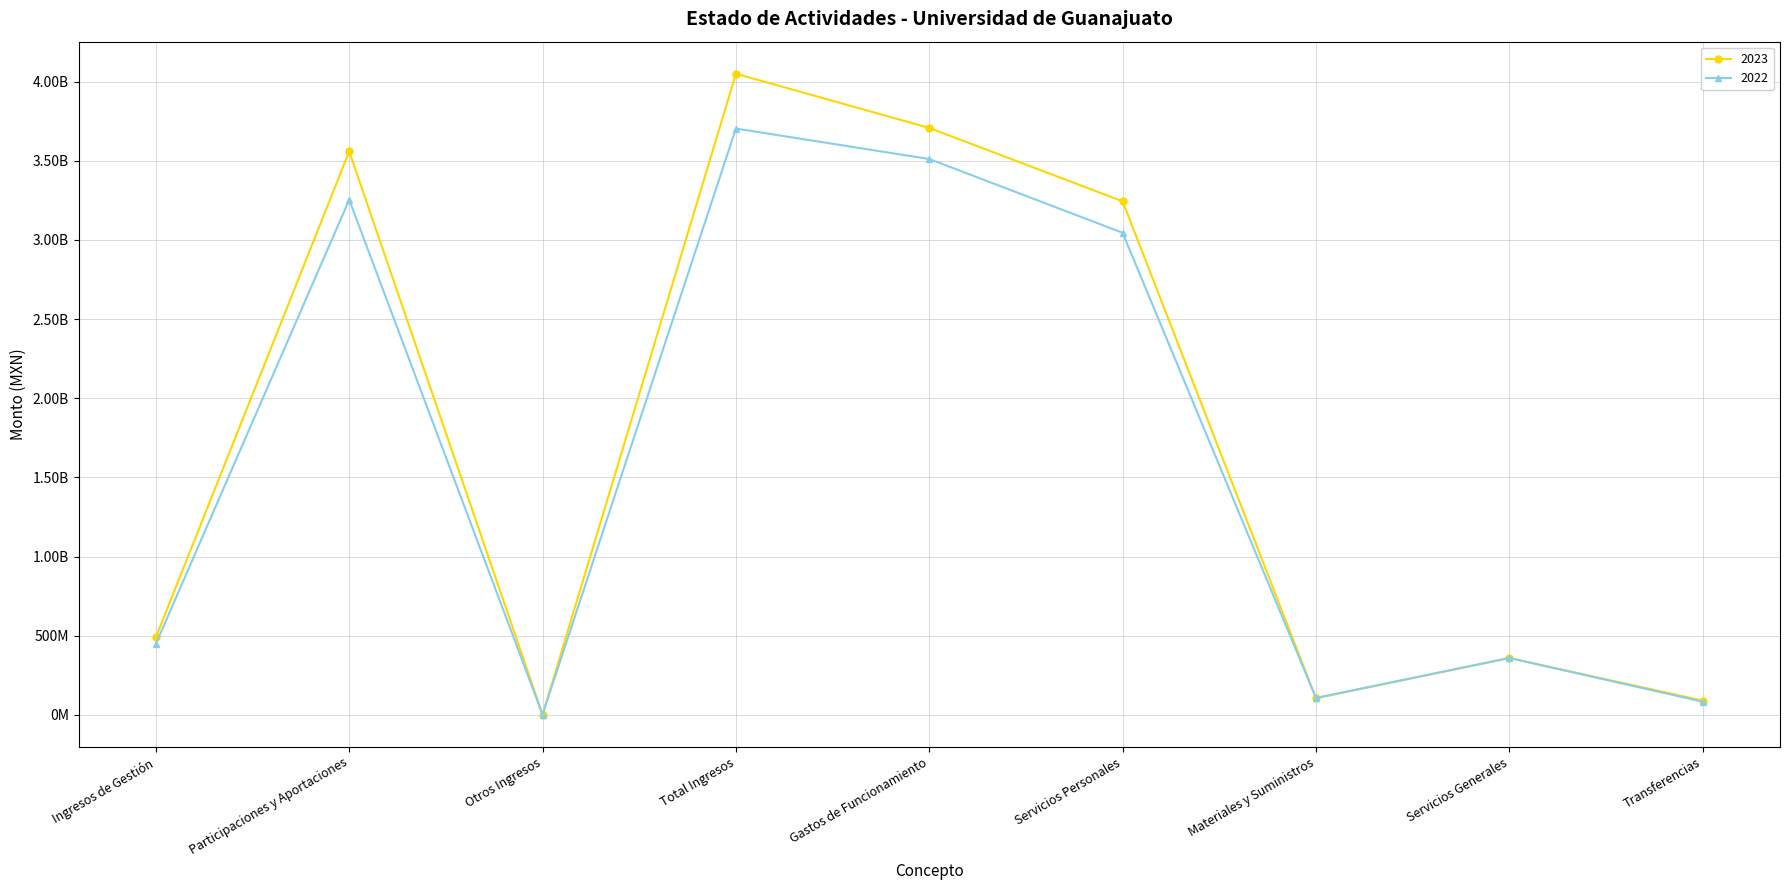

What position from the right is Materiales y Suministros?

3